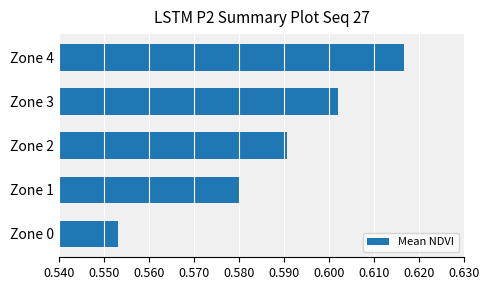

Is it true that the value at Zone 0 is 0.3?

False